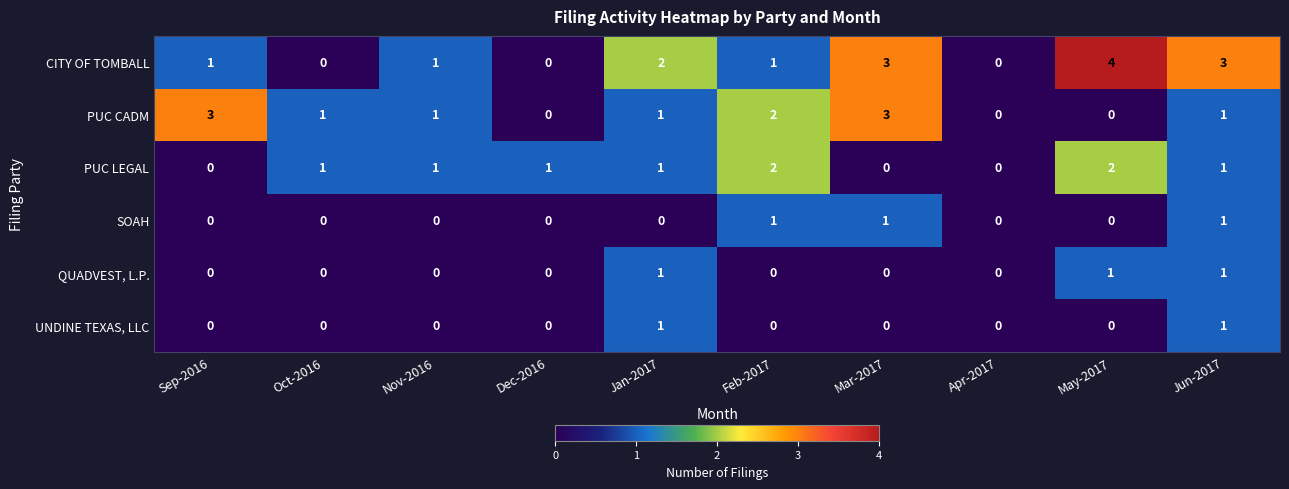

Is it true that CITY OF TOMBALL equals 2 at Dec-2016?

False